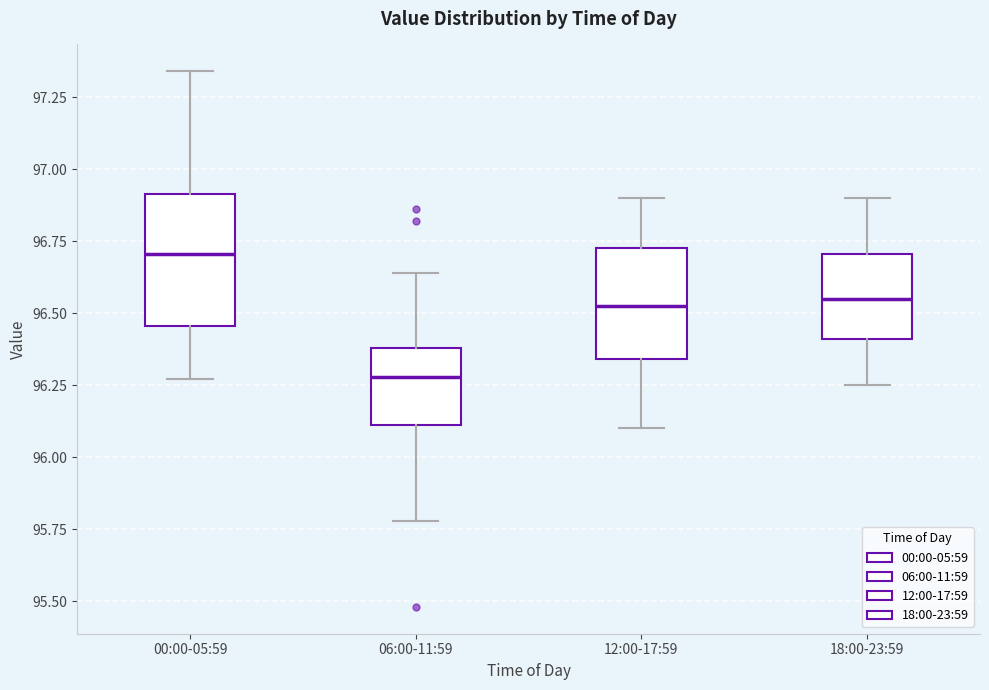

Reading left to right, transcribe this box plot: for each box, give where its median line is, the range the box spans, and where its two whiskers end, as read against the y-axis. The values are not printed on the chart, so give them approximately, as read against the axis.

00:00-05:59: median 96.70, box 96.45 to 96.90, whiskers 96.25 to 97.35
06:00-11:59: median 96.30, box 96.10 to 96.40, whiskers 95.80 to 96.65
12:00-17:59: median 96.55, box 96.35 to 96.75, whiskers 96.10 to 96.90
18:00-23:59: median 96.55, box 96.40 to 96.70, whiskers 96.25 to 96.90